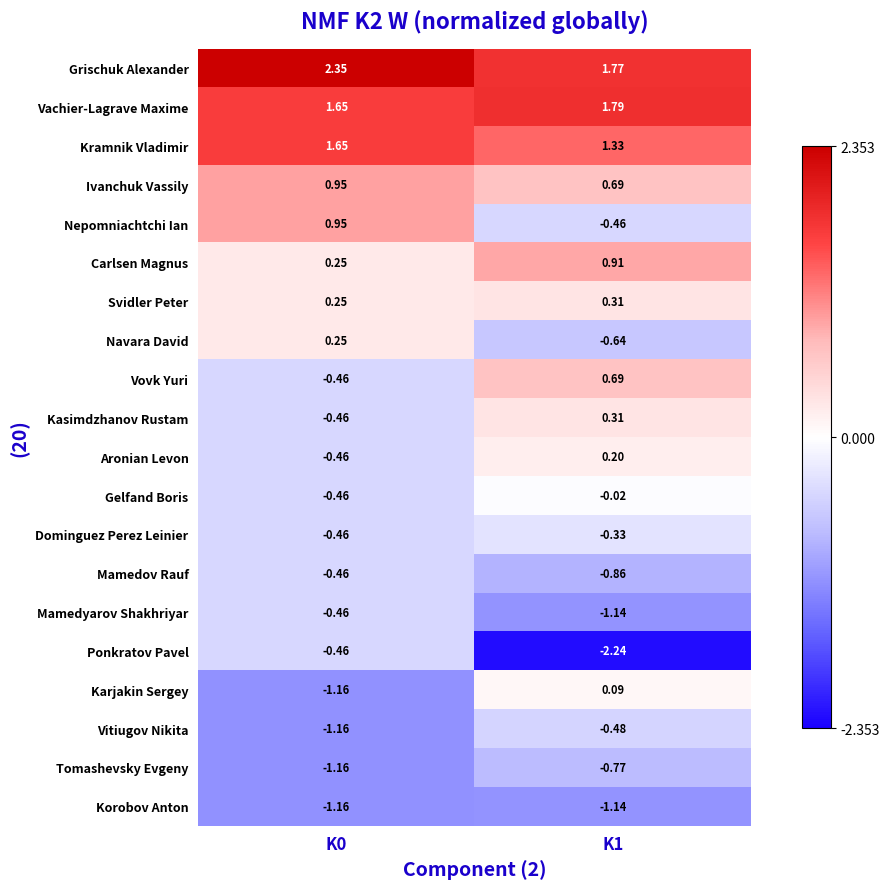

What is the spread (max minus min) of values at K0?

3.5